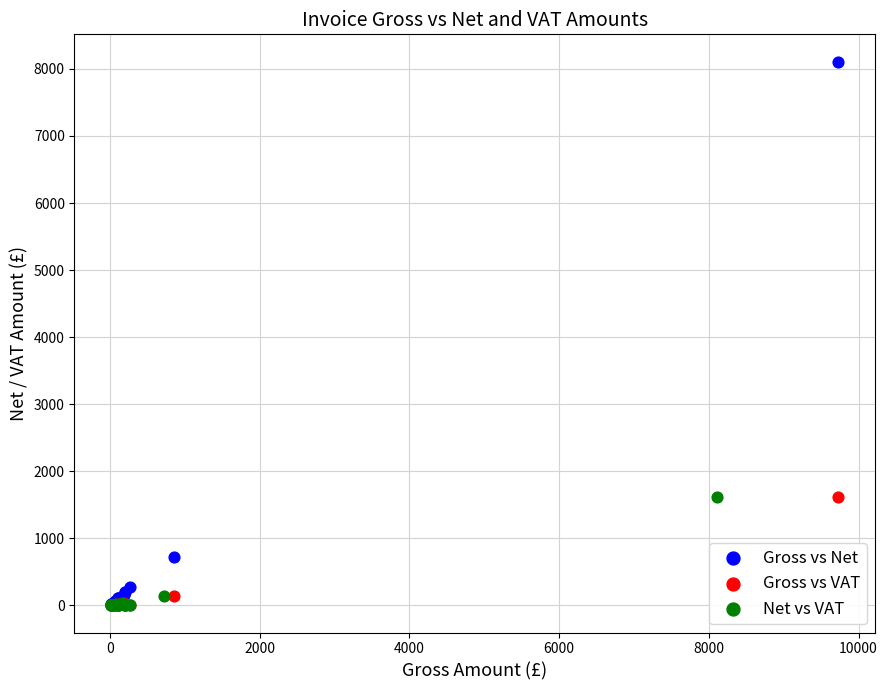

Which series reaches the maximum Y coordinate?

Gross vs Net